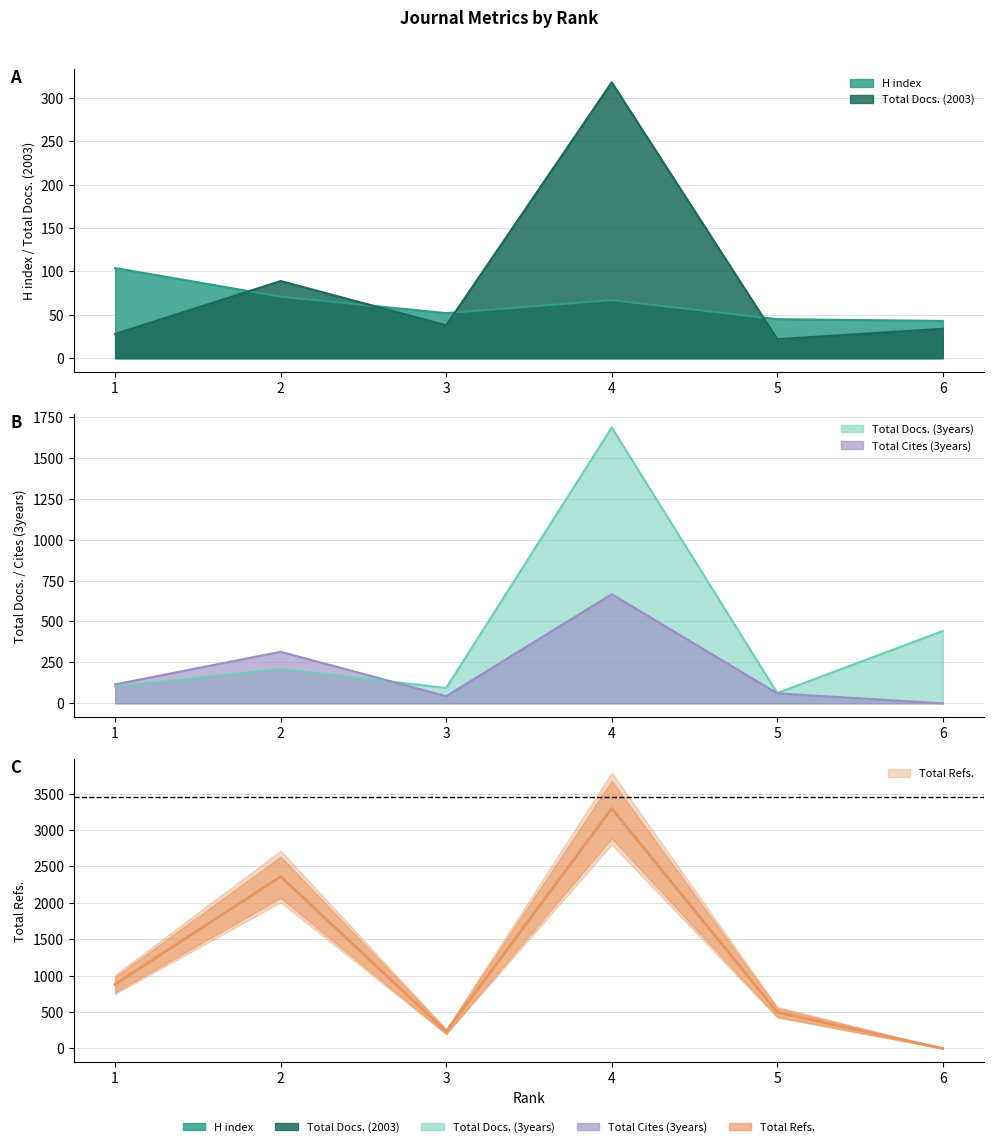

What is the total value across all series at 6?

519